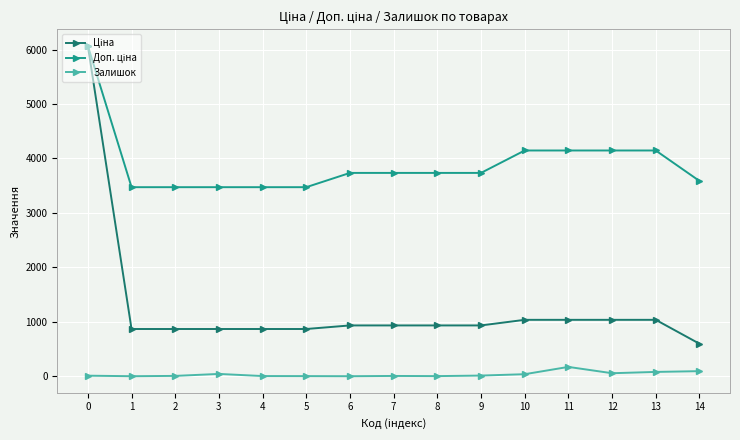

What is the maximum value shown in the chart?

6067.2